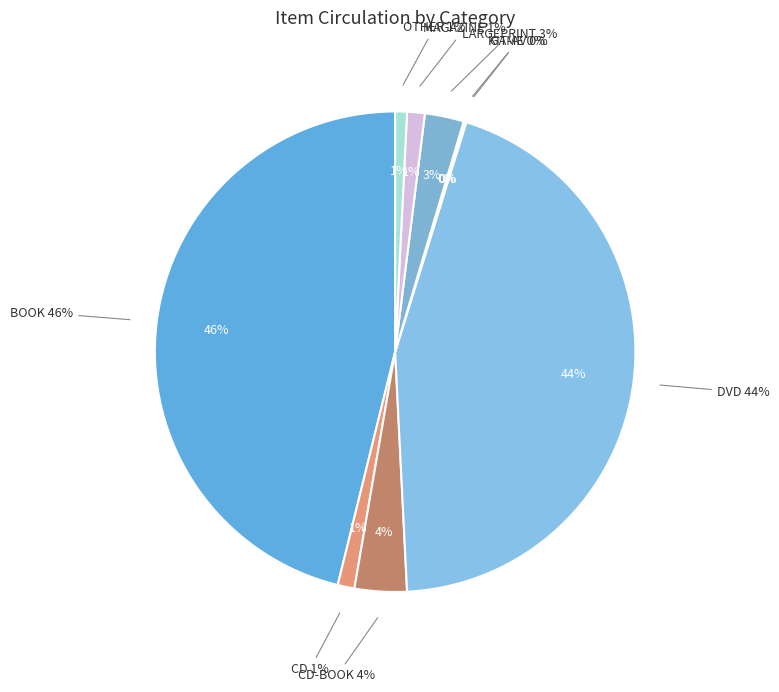

Rank the categories by value from lowest to highest.

KIT-AV, GAME, OTHER, CD, MAGAZINE, LARGEPRINT, CD-BOOK, DVD, BOOK